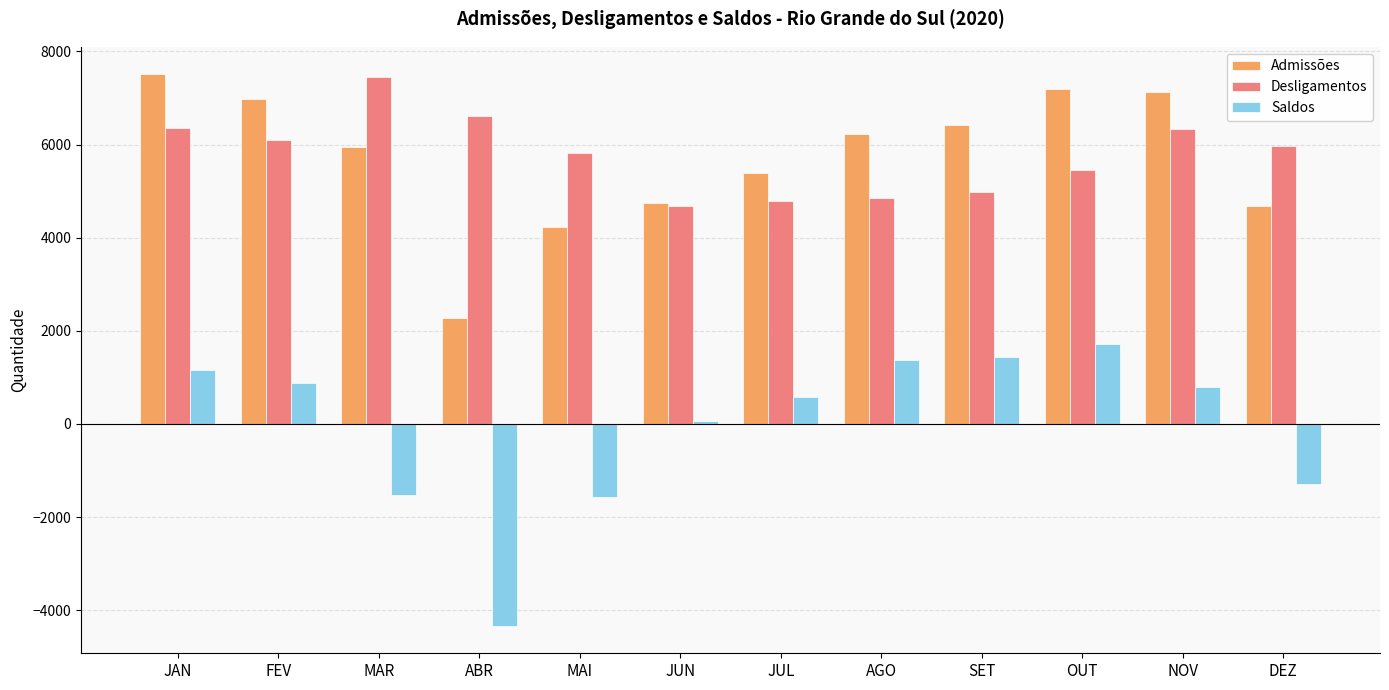

What is the smallest value displayed?

-4331